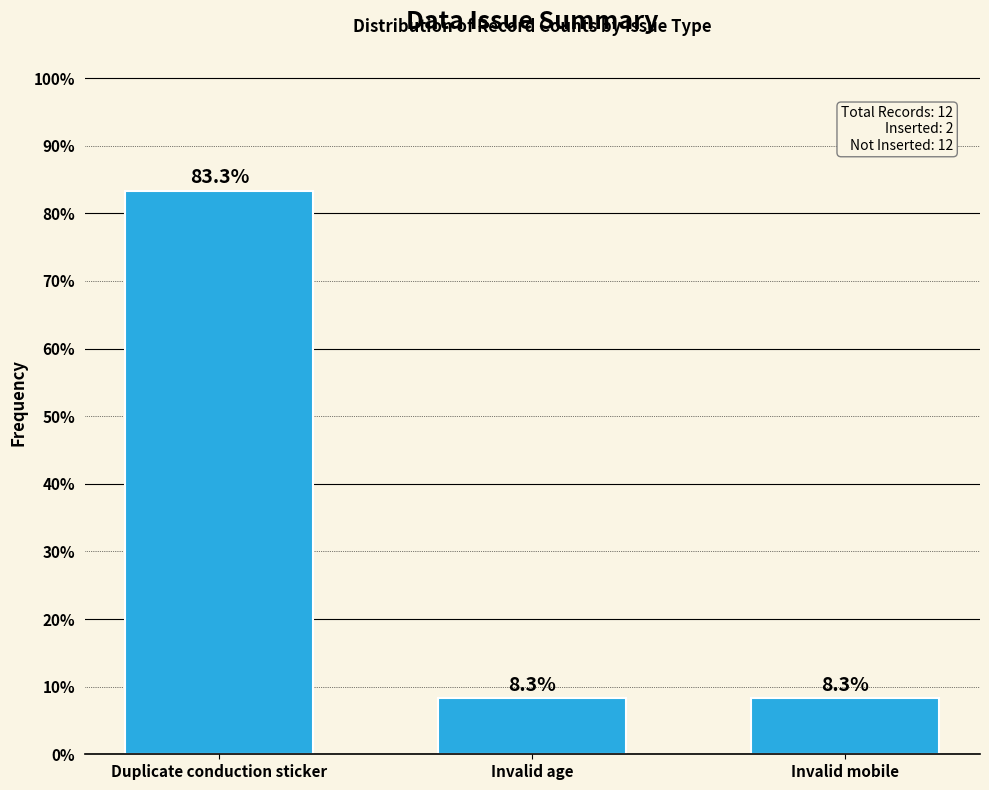

Reading left to right, list all the values displayed in this chart.

Duplicate conduction sticker=83.3	Invalid age=8.3	Invalid mobile=8.3